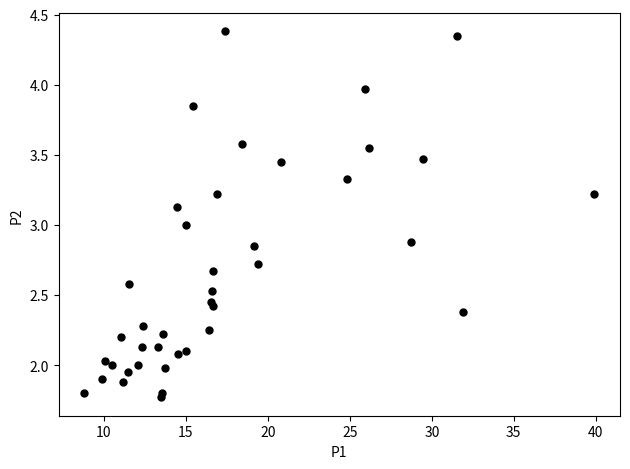

What is the range of X values (max minus min)?

31.1